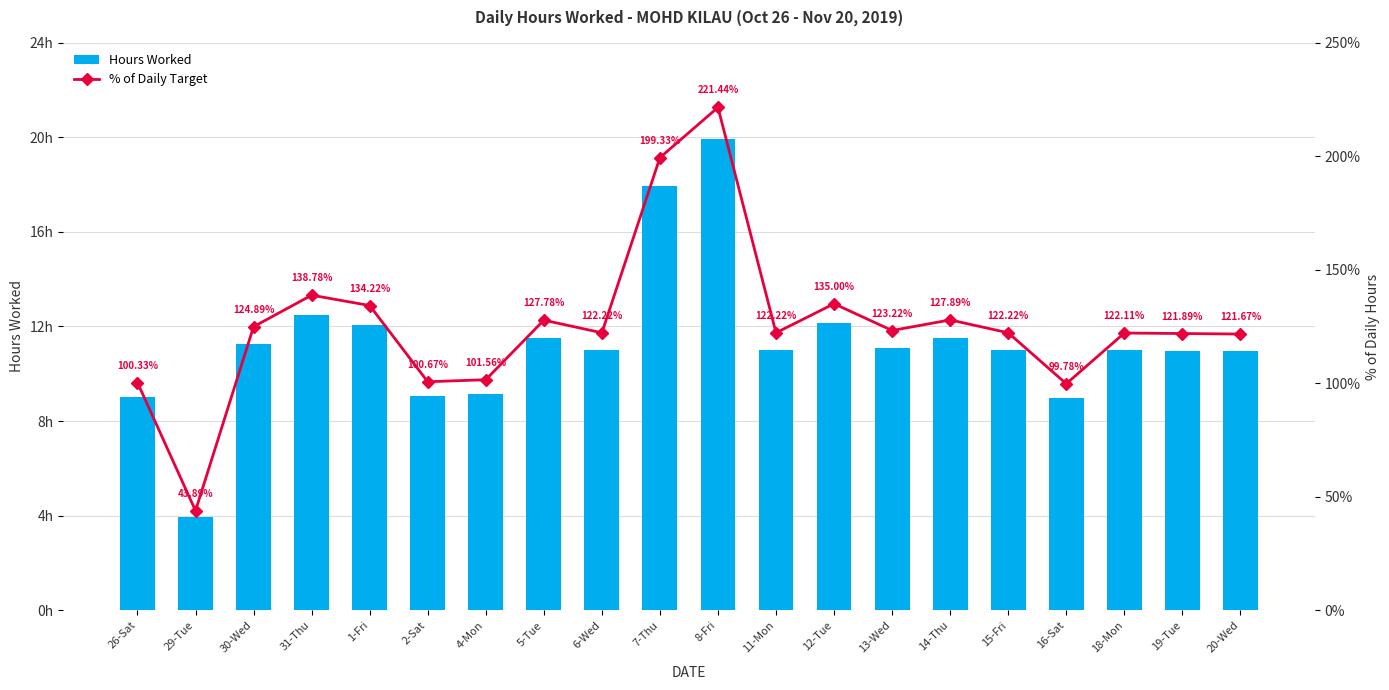

Rank the series at 11-Mon from highest to lowest value.

% of Daily Target, Hours Worked